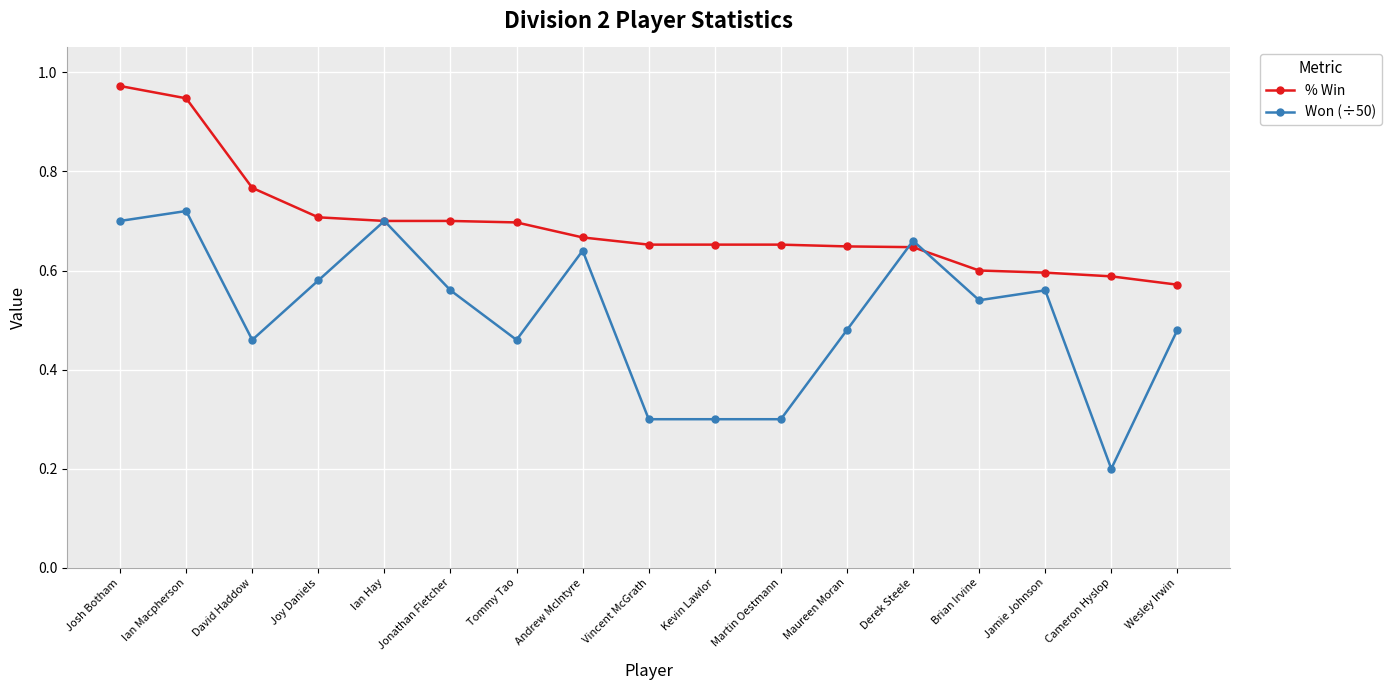

Which series has the largest total across all categories?

% Win